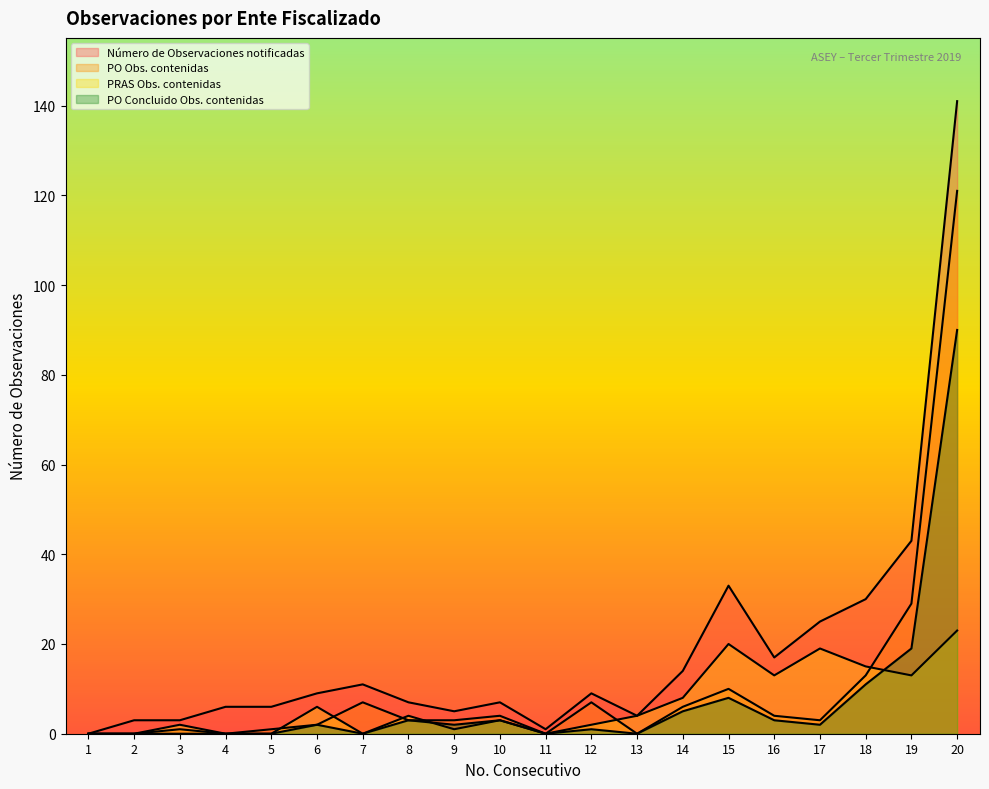

How many data points in PO Obs. contenidas are less than 3?

8